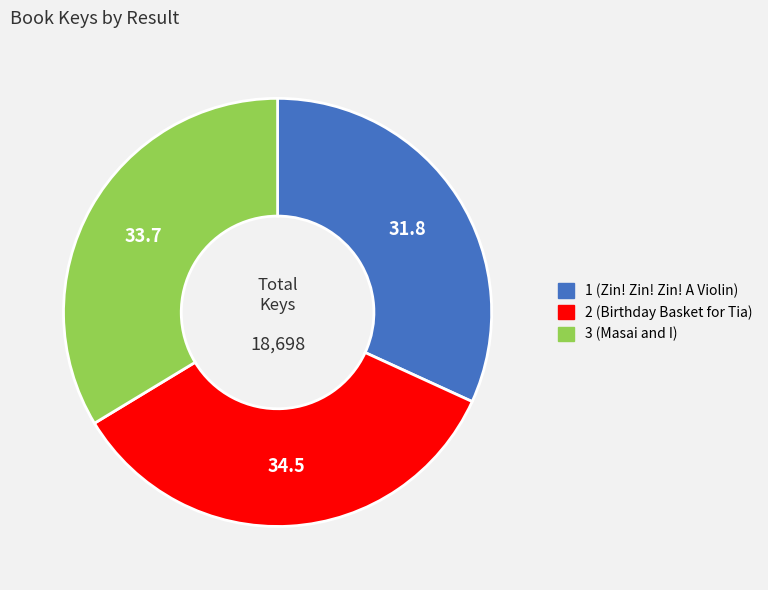

Do 1 (Zin! Zin! Zin! A Violin) and 2 (Birthday Basket for Tia) together represent more than half of the pie?

Yes